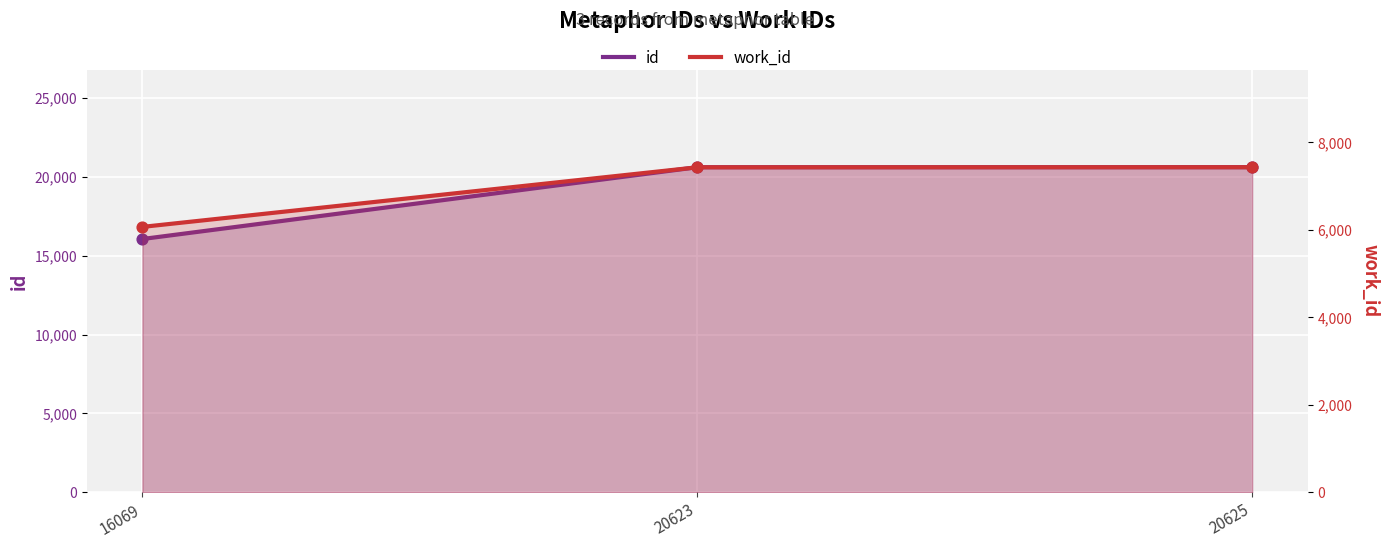

What is the total value across all series at 16069?

22138